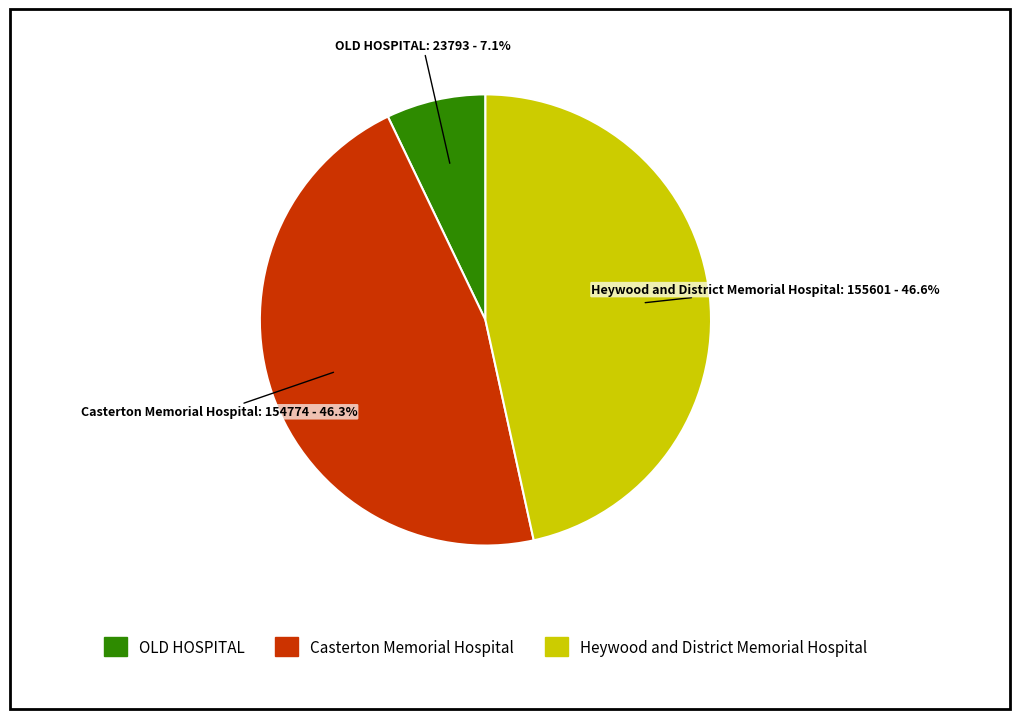

Do OLD HOSPITAL and Casterton Memorial Hospital together represent more than half of the pie?

Yes